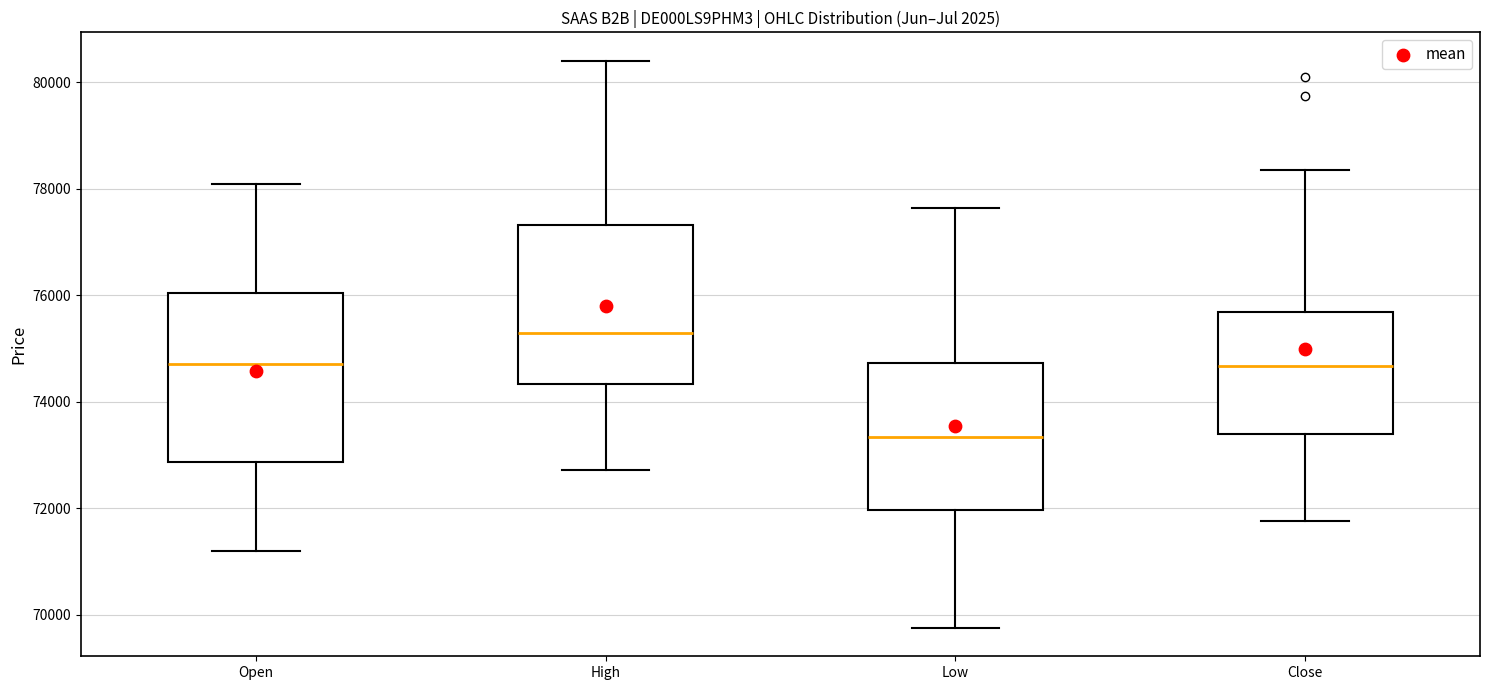

Where does the median line of the box for Low sit on the y-axis? The values are not printed on the chart, so give them approximately, as read against the axis.

73400